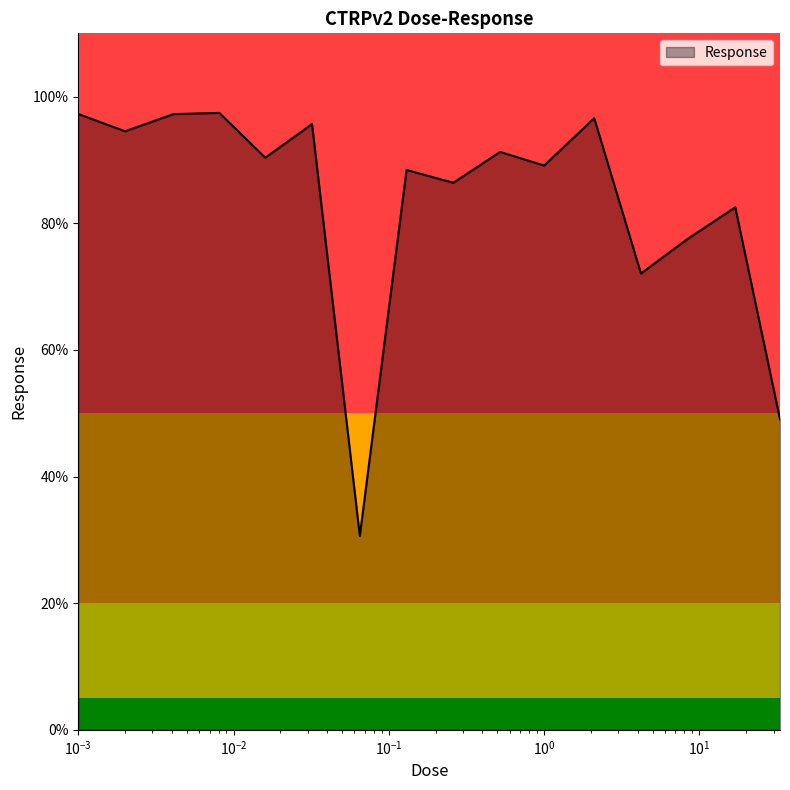

What is the difference between the second highest and minimum values?

66.6